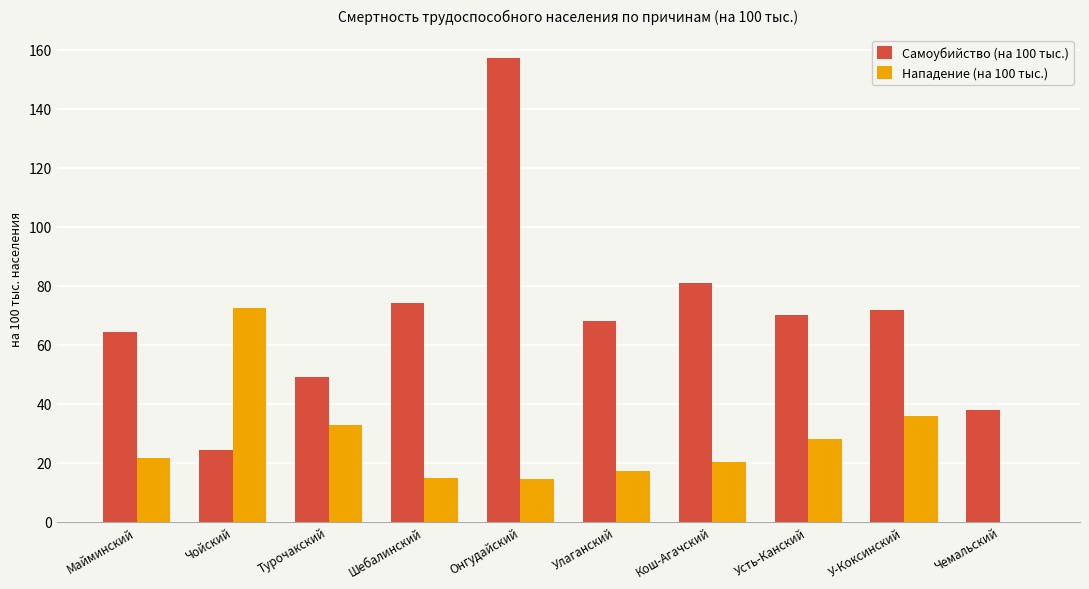

The Нападение (на 100 тыс.) series shows 37.3 at Усть-Канский. True or false?

False